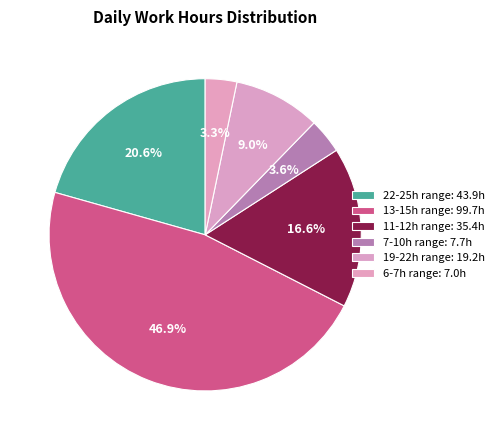

Count the number of slices in the pie.

6